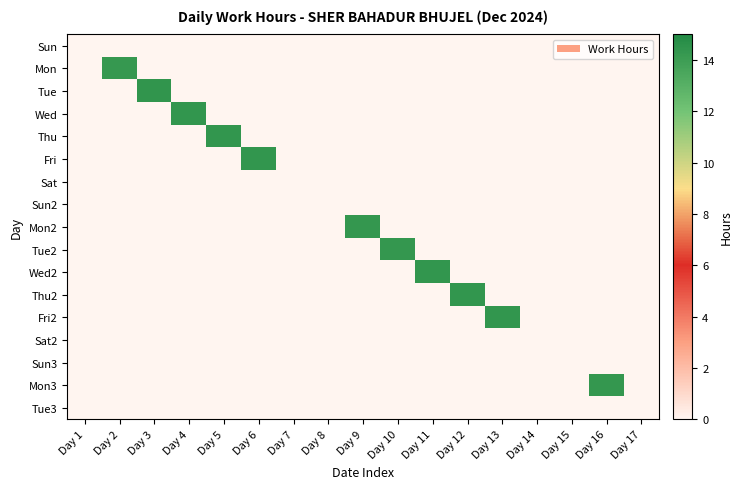

Between Day 12 and Day 14, which is larger?

Day 12